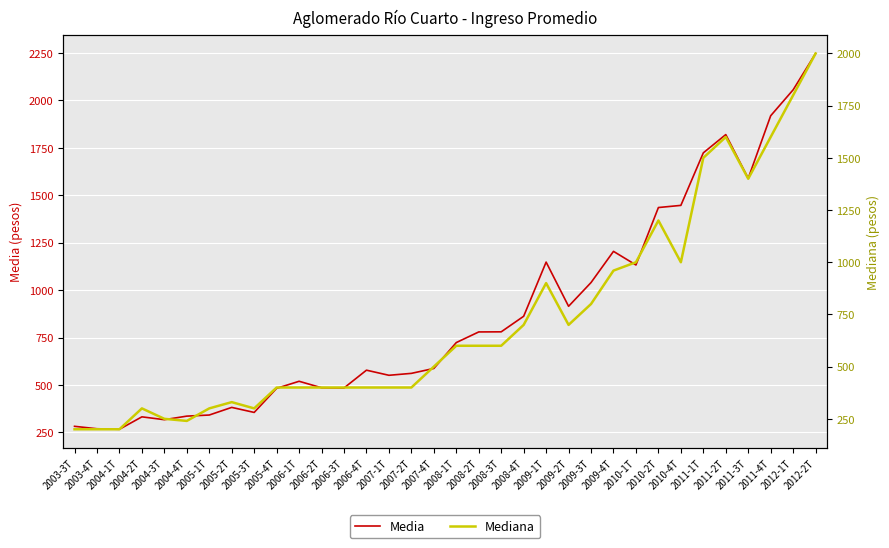

True or false: Media and Mediana intersect in this chart.

False